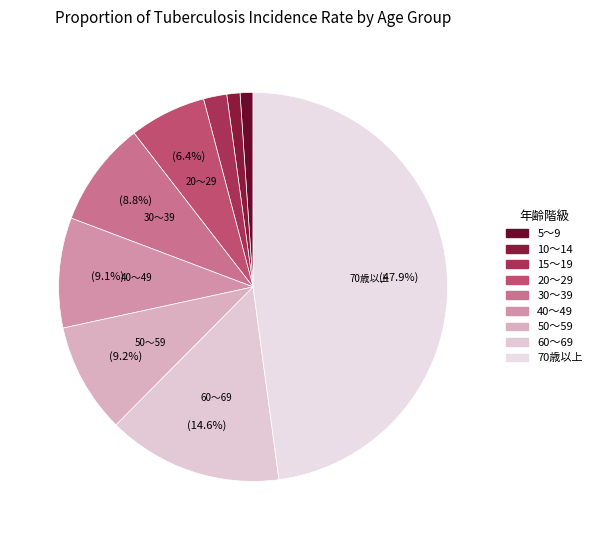

Count the number of slices in the pie.

9